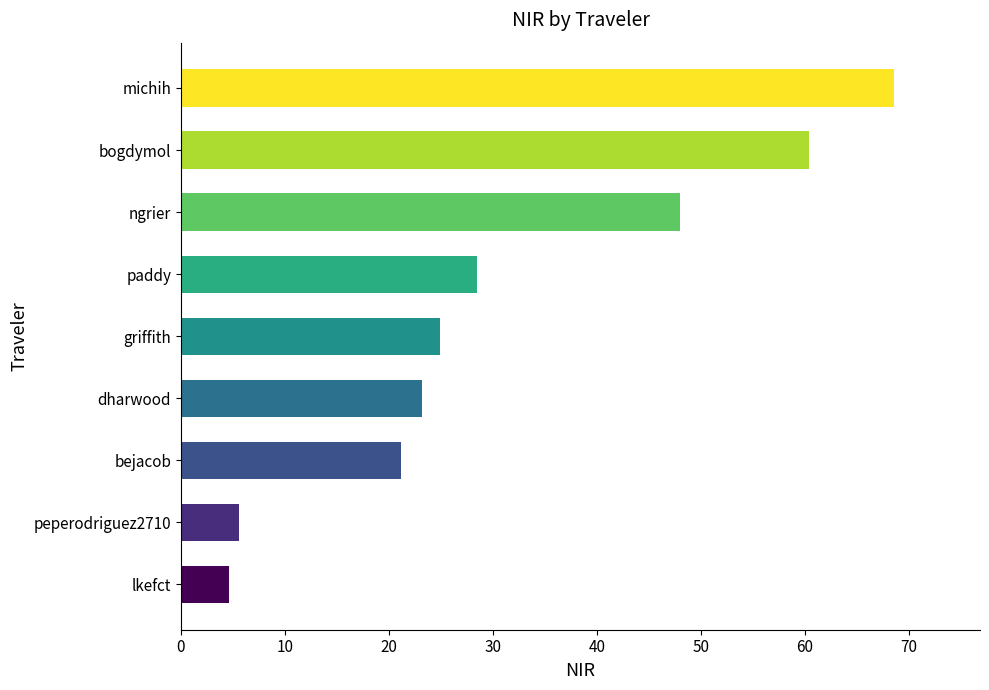

The value at griffith is 6.6. True or false?

False